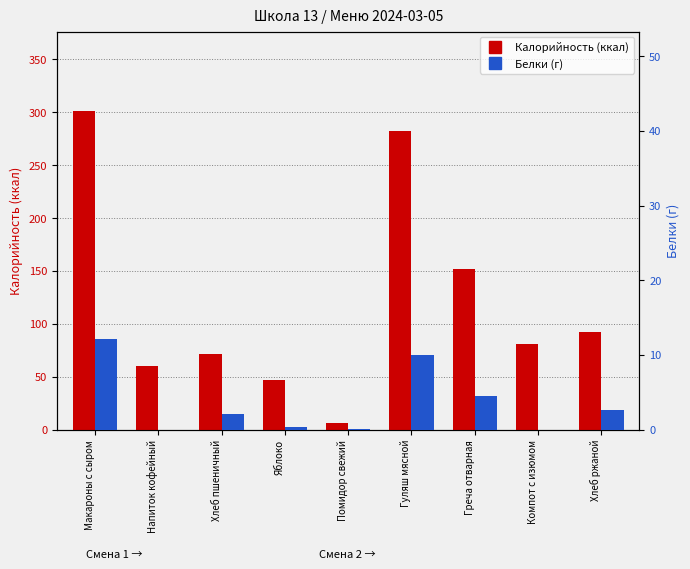

Which series changed the most between Греча отварная and Хлеб ржаной?

Калорийность